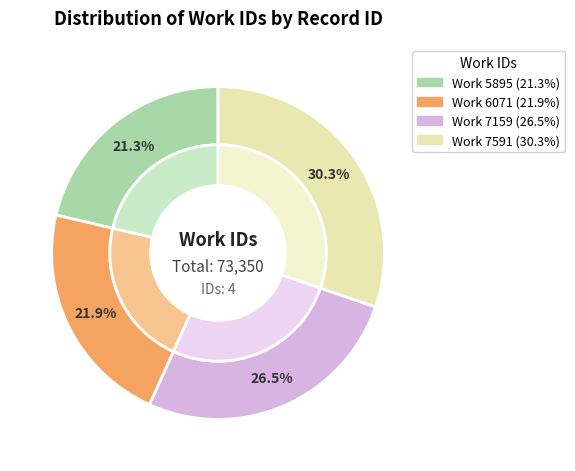

Count the number of slices in the pie.

4